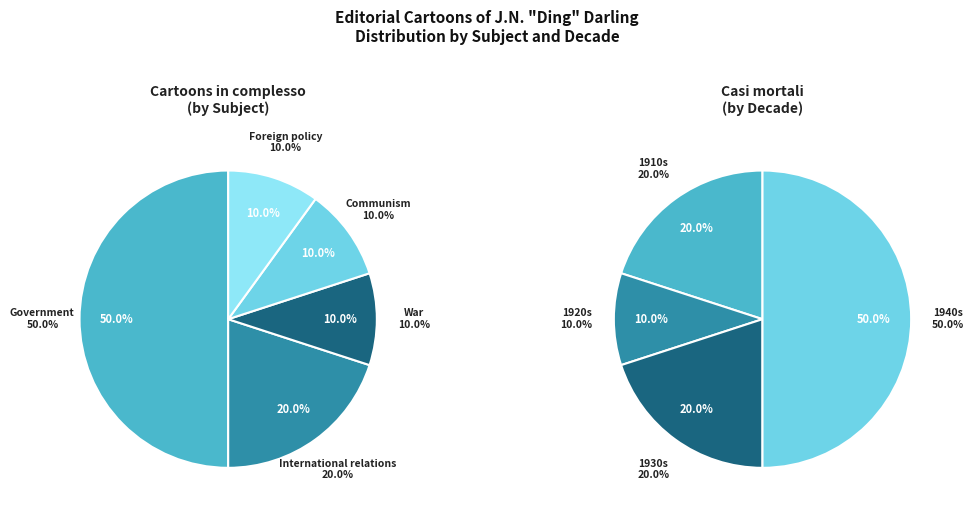

Does any single category account for the majority?

No